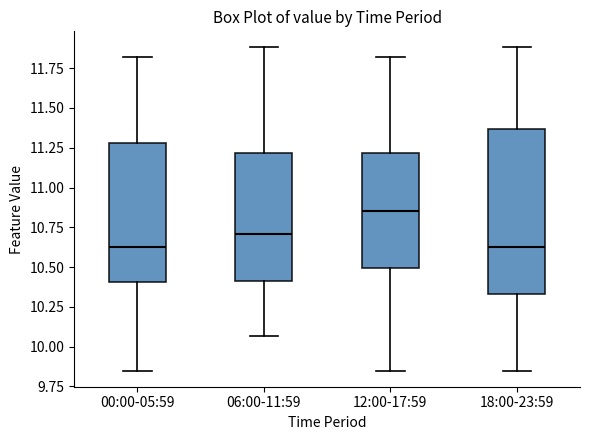

Which box is the tallest, from its lower edge to its upper edge?

18:00-23:59